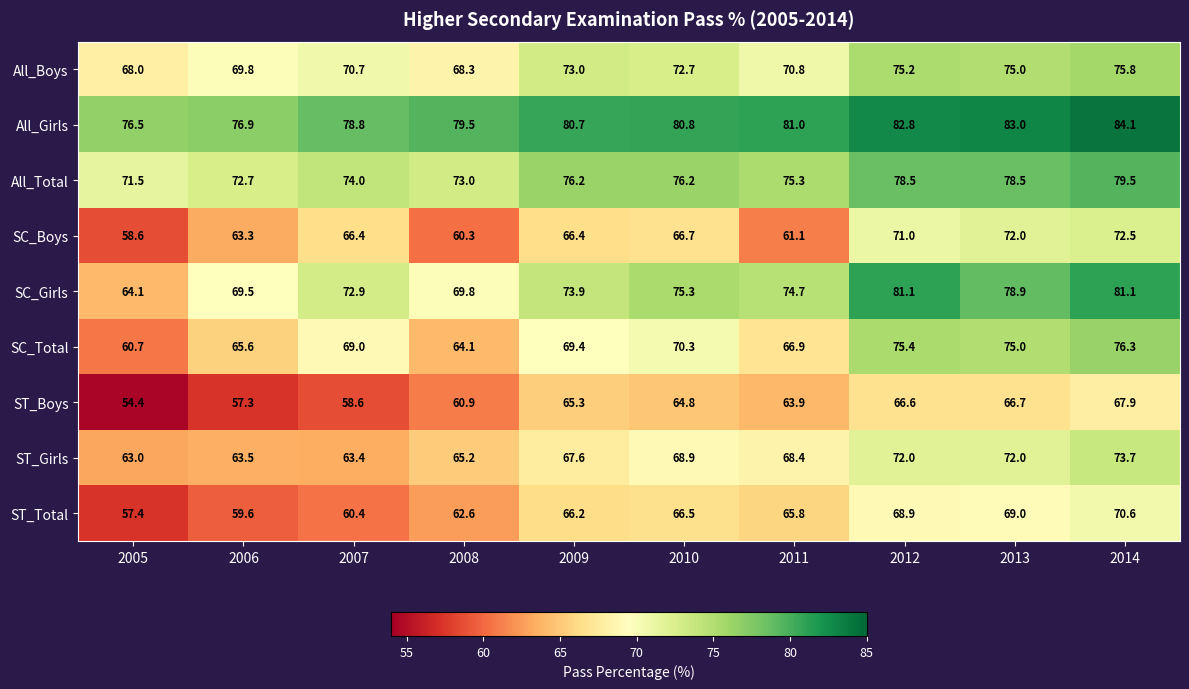

What is the spread (max minus min) of values at 2005?

22.1